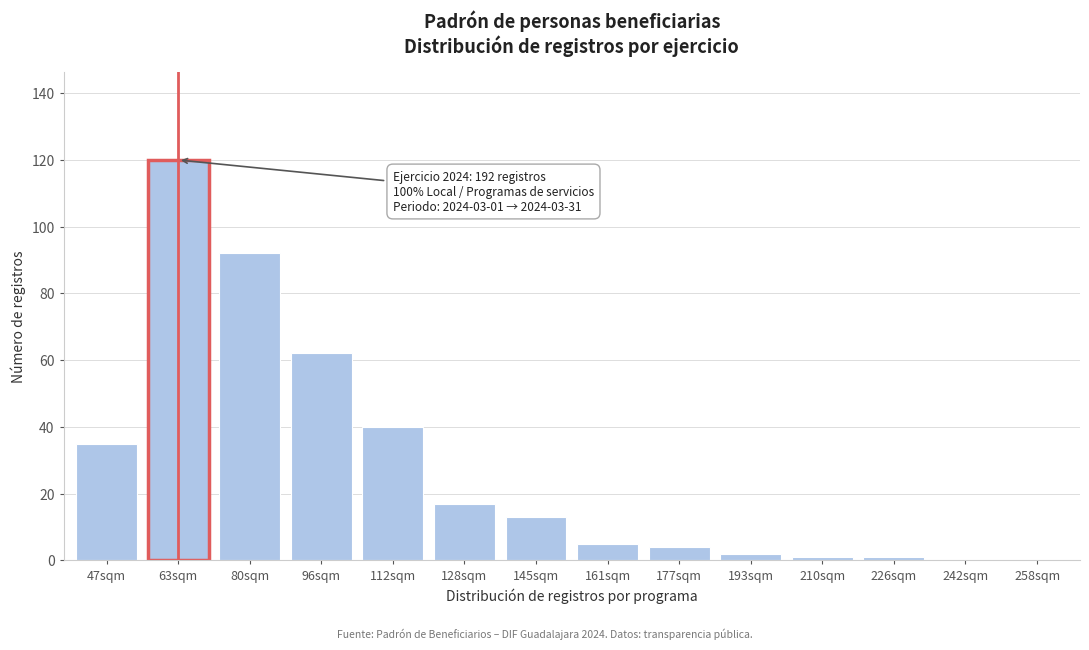

Reading left to right, list all the values displayed in this chart.

47sqm=35	63sqm=120	80sqm=92	96sqm=62	112sqm=40	128sqm=17	145sqm=13	161sqm=5	177sqm=4	193sqm=2	210sqm=1	226sqm=1	242sqm=0	258sqm=0